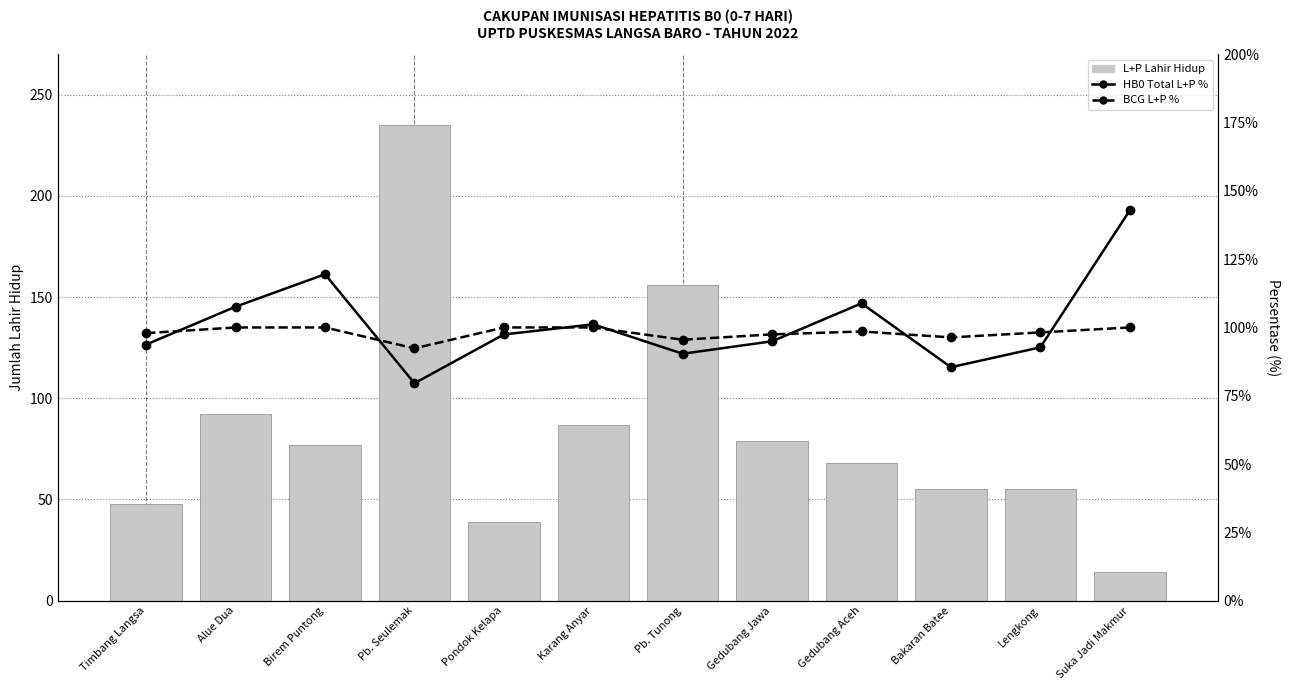

Reading left to right, transcribe all the data shown in this chart.

L+P Lahir Hidup: 48.0	92.0	77.0	235.0	39.0	87.0	156.0	79.0	68.0	55.0	55.0	14.0
HB0 Total L+P %: 93.8	107.6	119.5	79.6	97.4	101.2	90.4	94.9	108.8	85.5	92.7	142.9
BCG L+P %: 97.9	100.0	100.0	92.3	100.0	100.0	95.5	97.5	98.5	96.4	98.2	100.0